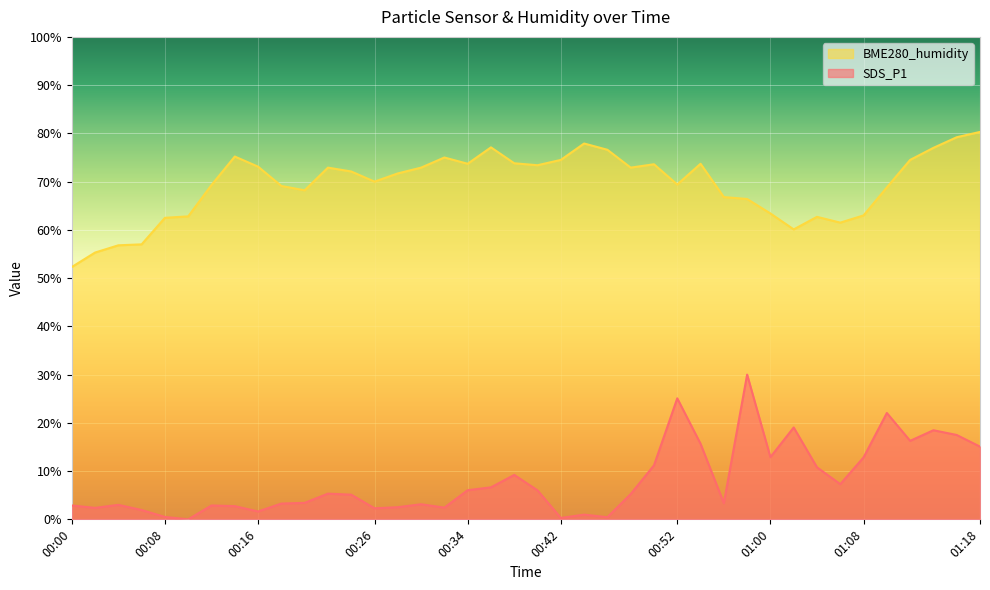

True or false: BME280_humidity and SDS_P1 cross at least once.

False